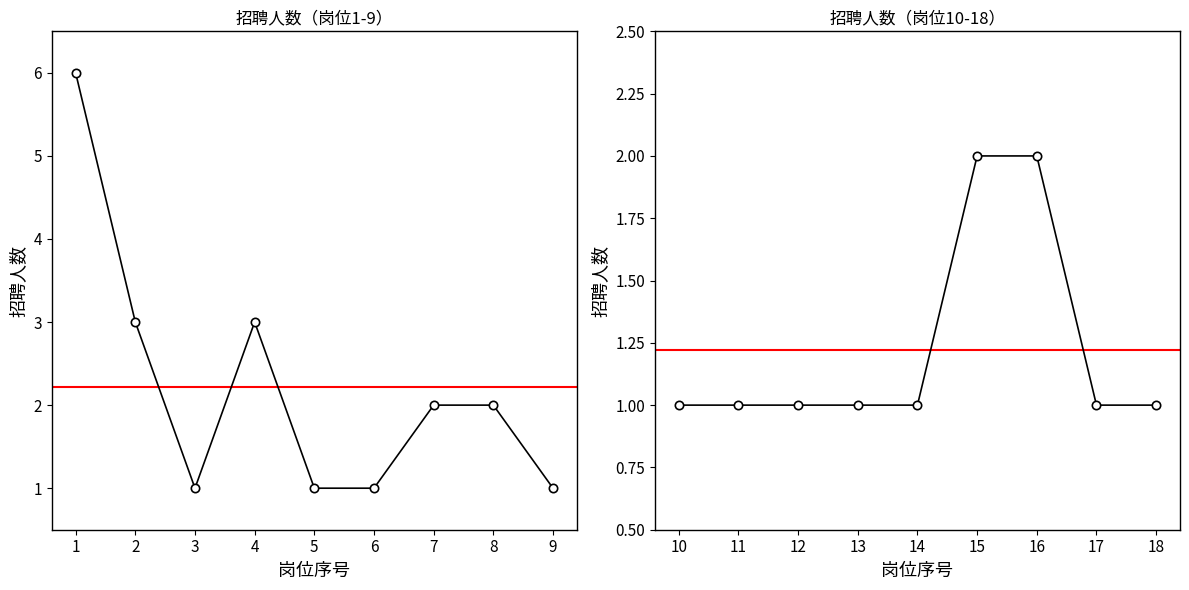

Reading left to right, what are all the values shown in this chart?

6	3	1	3	1	1	2	2	1	1	1	1	1	1	2	2	1	1